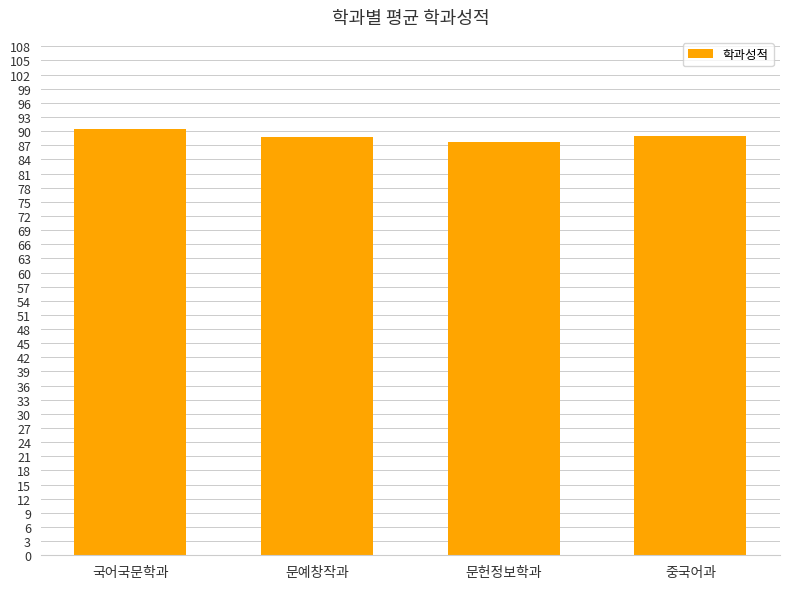

What is the sum of the values at 문헌정보학과 and 문예창작과?

176.5